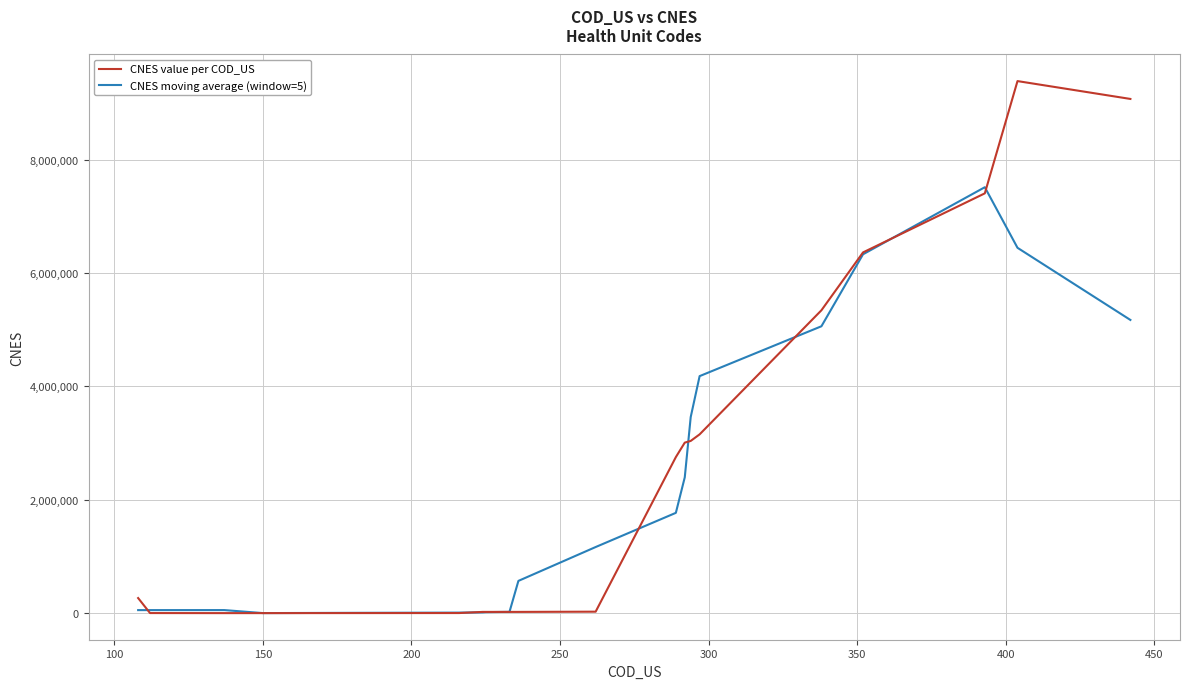

List the series in order of their overall mean, lowest first.

CNES moving average (window=5), CNES value per COD_US